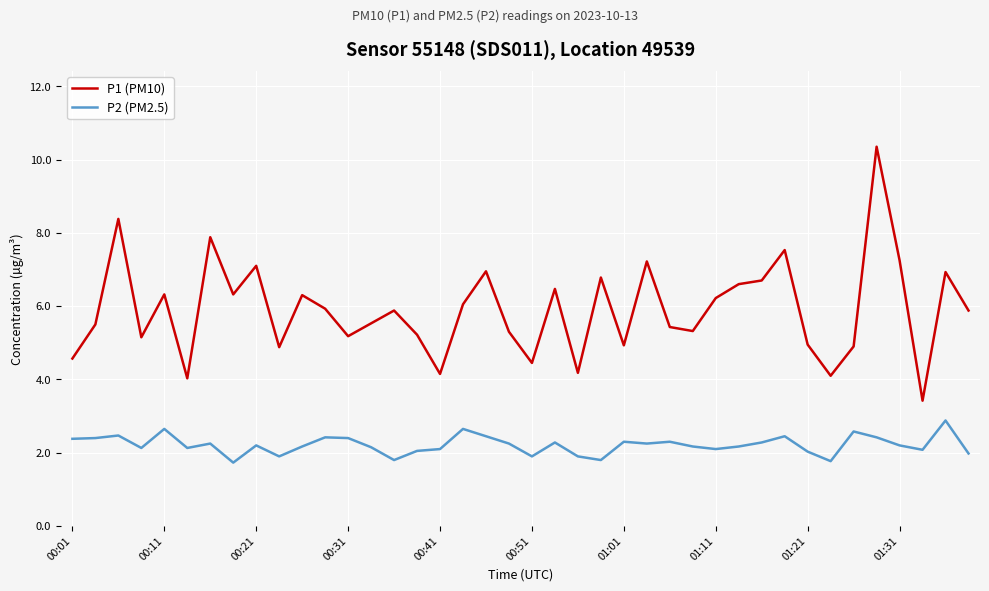

Which series has the largest total across all categories?

P1 (PM10)